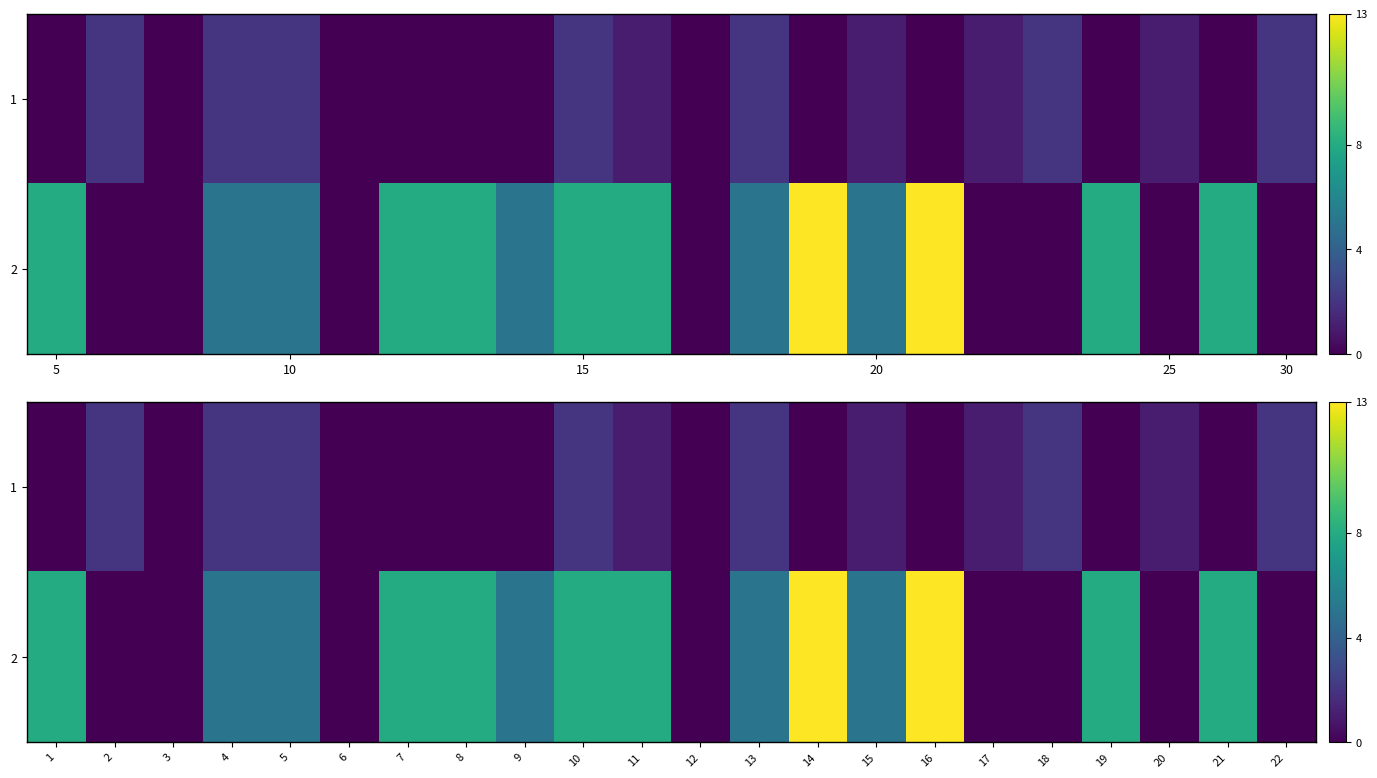

Is it true that 1 equals 3 at 4?

False